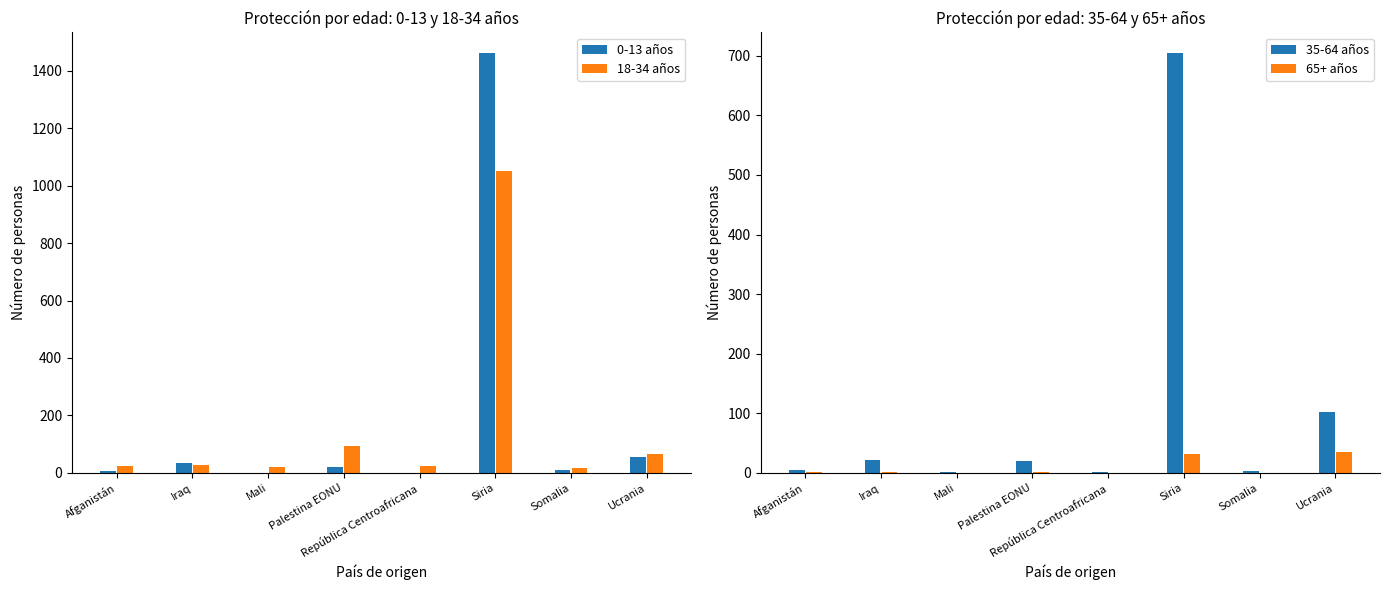

At which label is 0-13 años closest to 730?

Ucrania